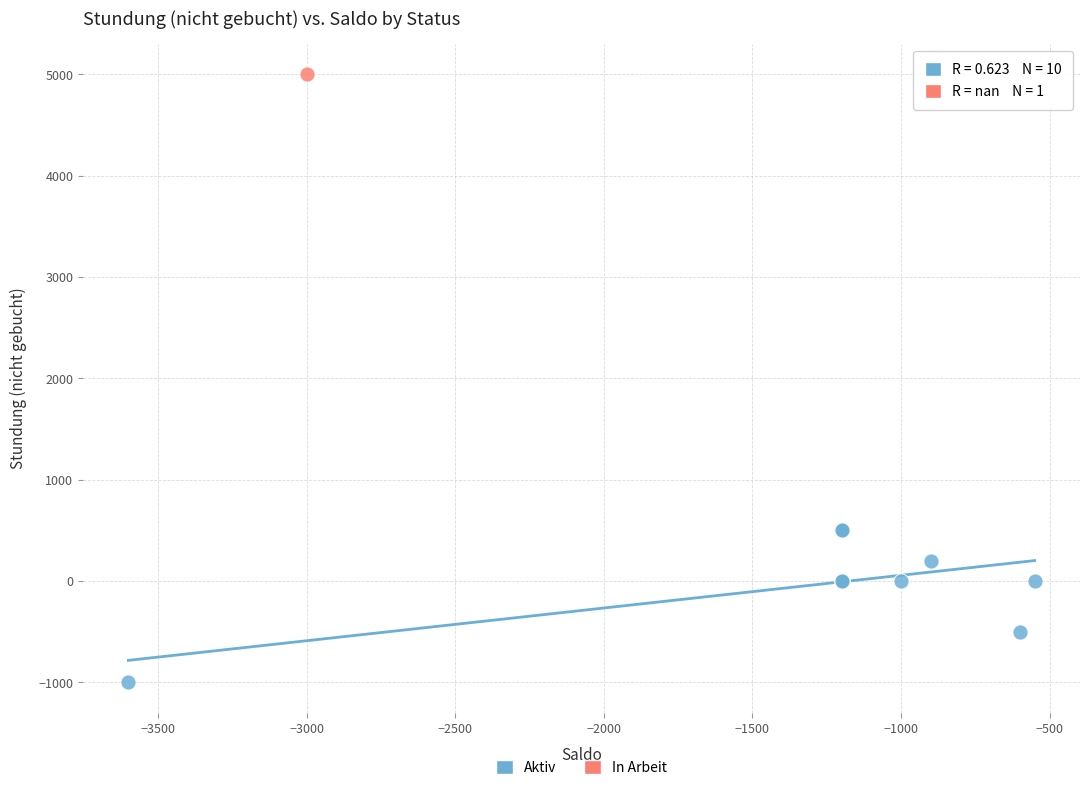

What are all the series names shown in the legend?

Aktiv, In Arbeit